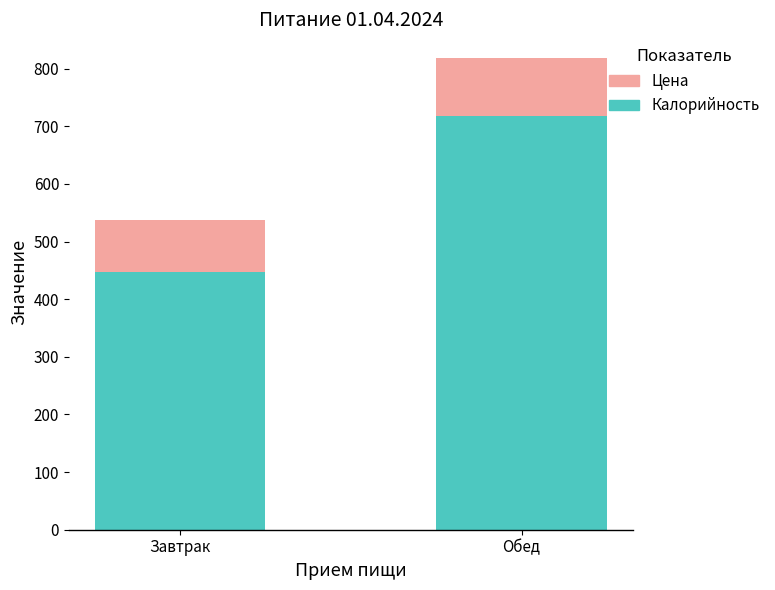

List the labels in order of Калорийность value, largest first.

Обед, Завтрак